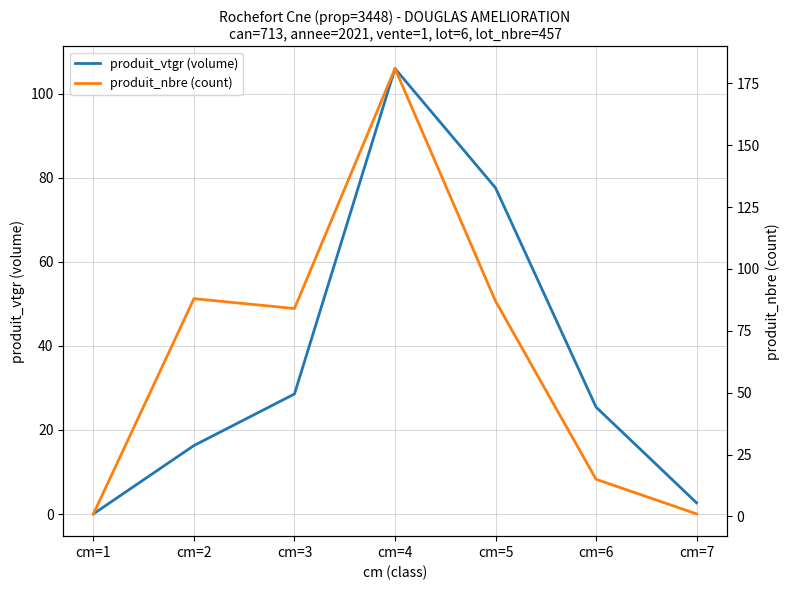

What is the average value of the produit_vtgr (volume) series?

36.7